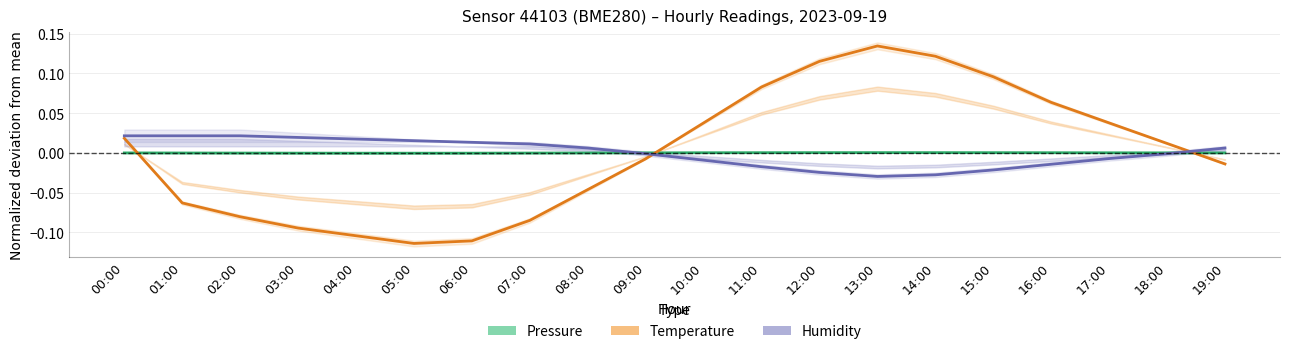

How many values in Humidity (normalized) are below zero?

10